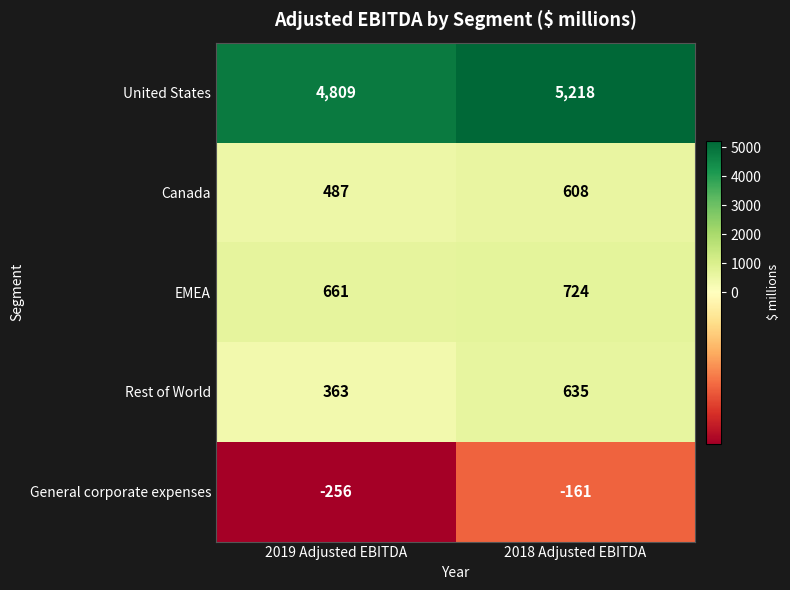

How many series are shown in this chart?

5